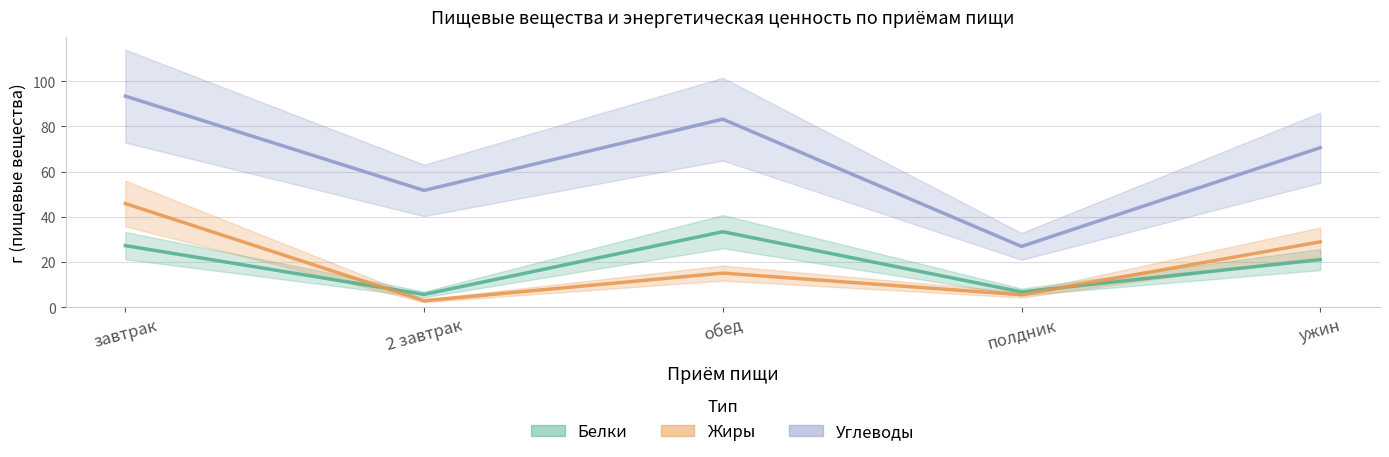

Where is the first local maximum for Углеводы?

обед